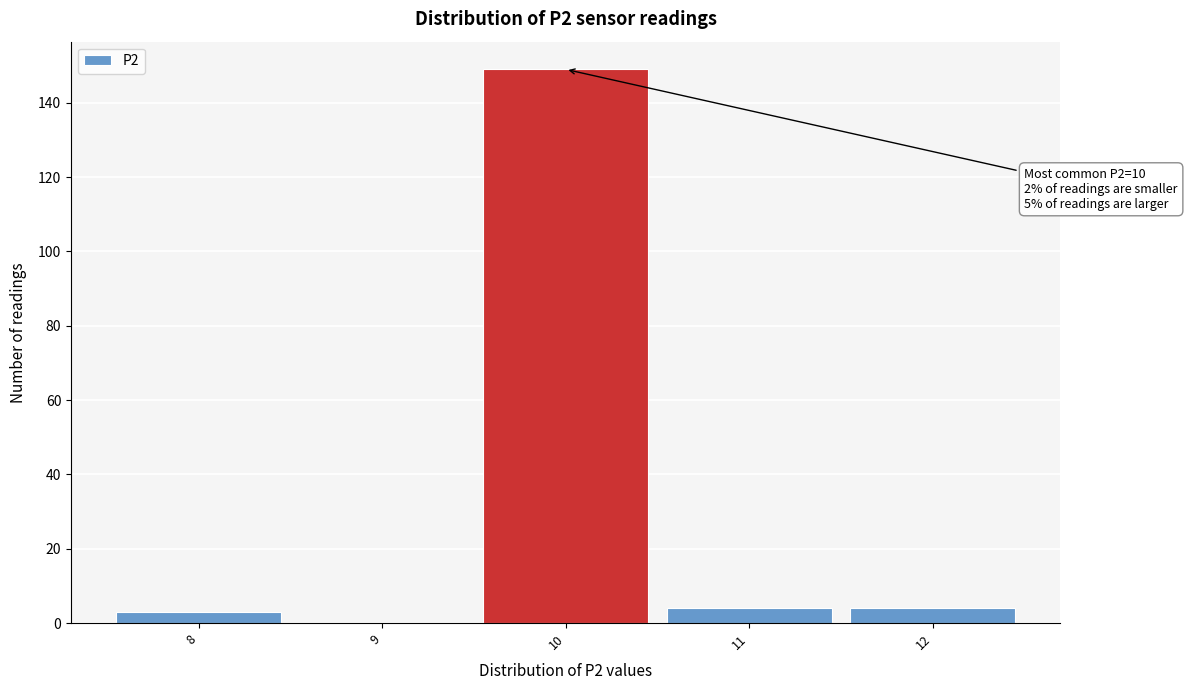

Over which range of the x-axis is the bar tallest?

9.5 to 10.5